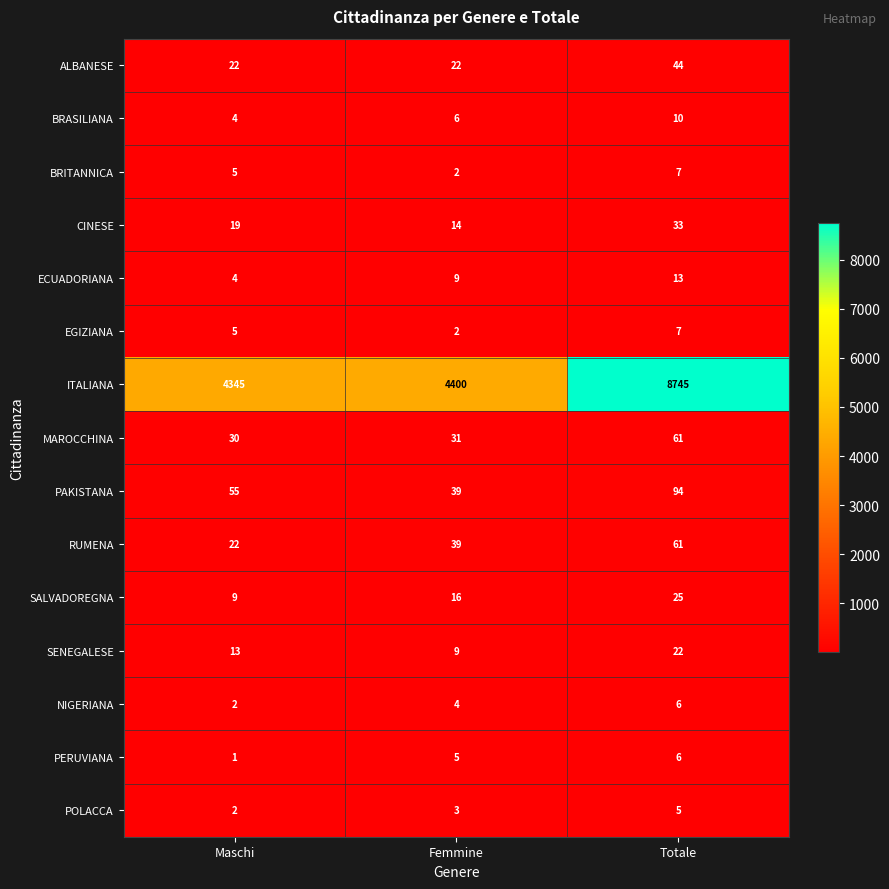

How many CINESE values are between 14 and 33?

3